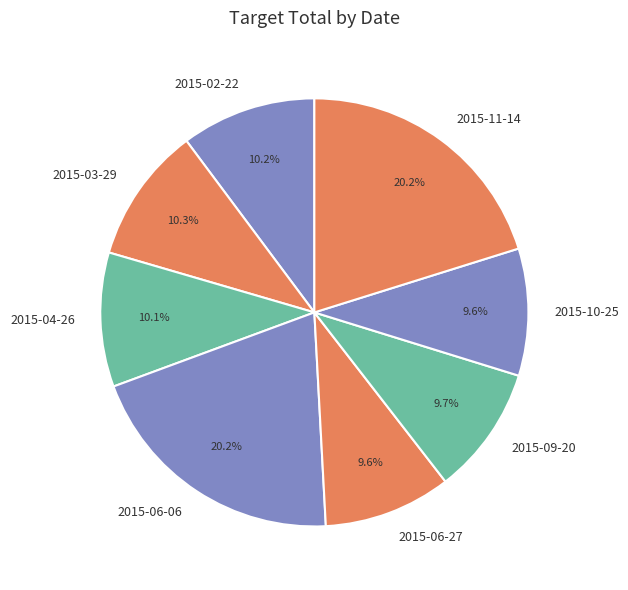

Does any single category account for the majority?

No